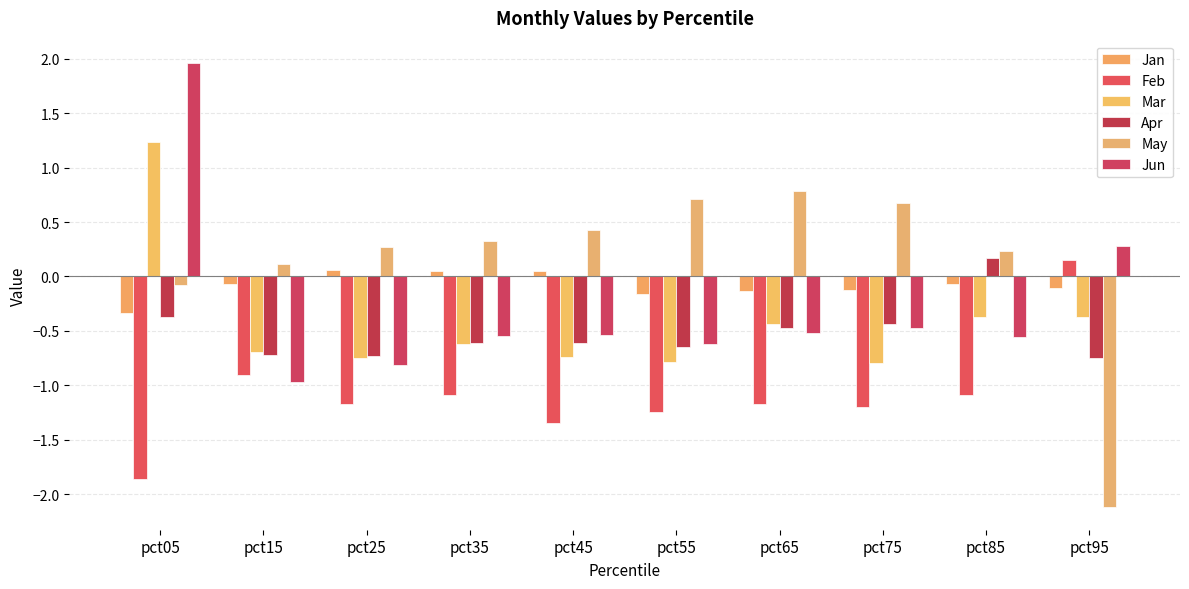

Which series has the widest spread of values?

Jun